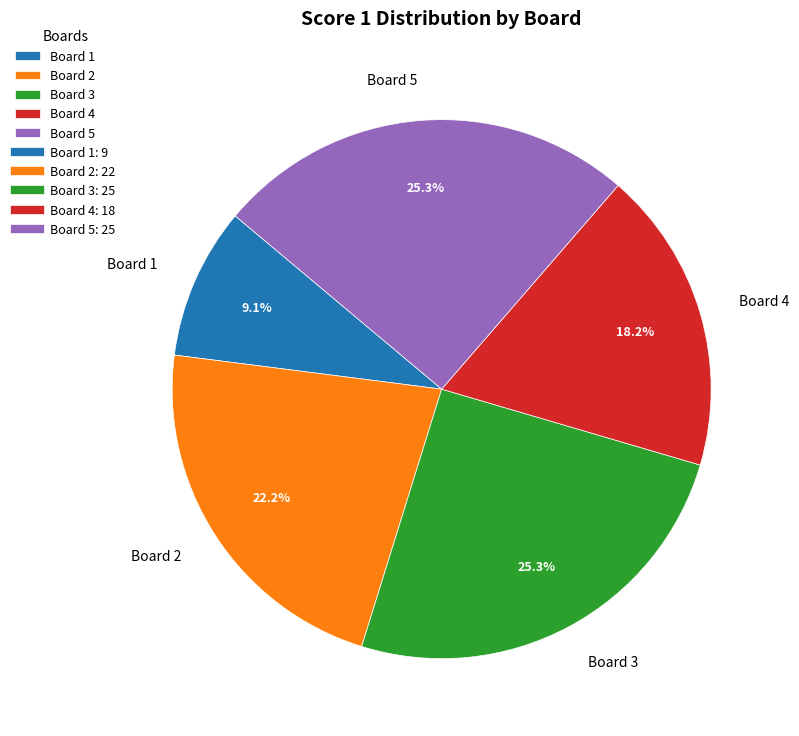

What percentage is NOT represented by Board 3?

74.7%